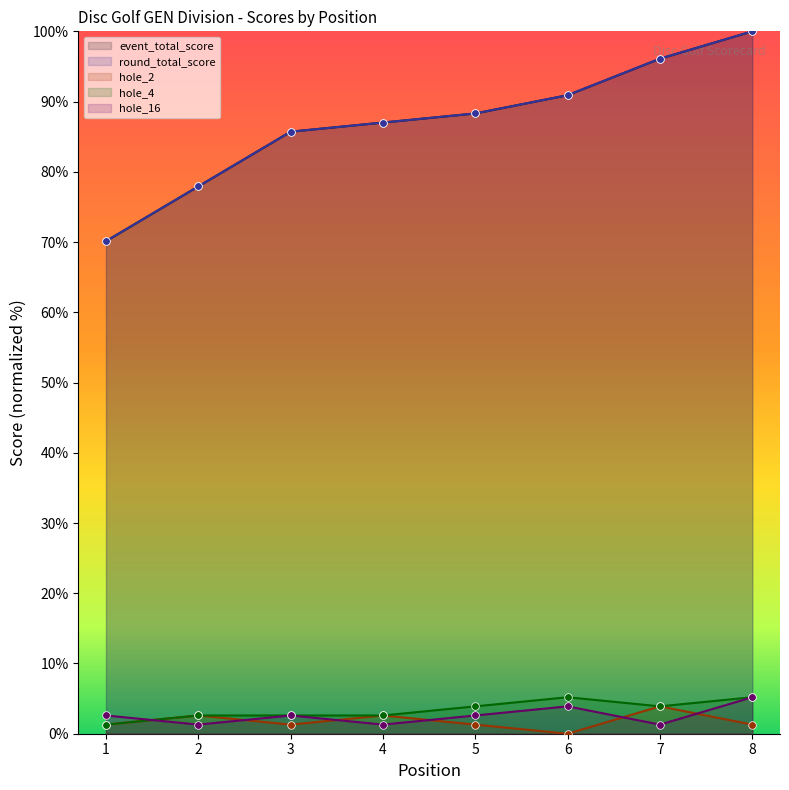

Which series reaches the maximum Y coordinate?

event_total_score